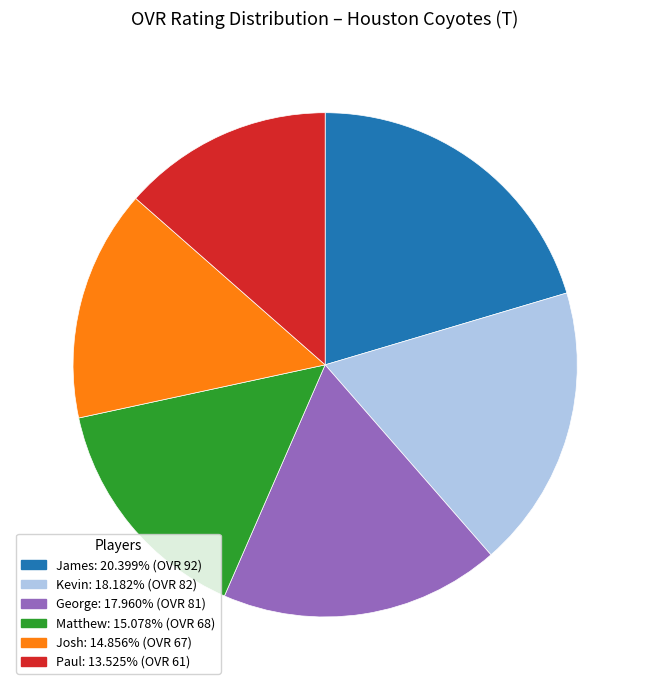

Does any single category account for the majority?

No